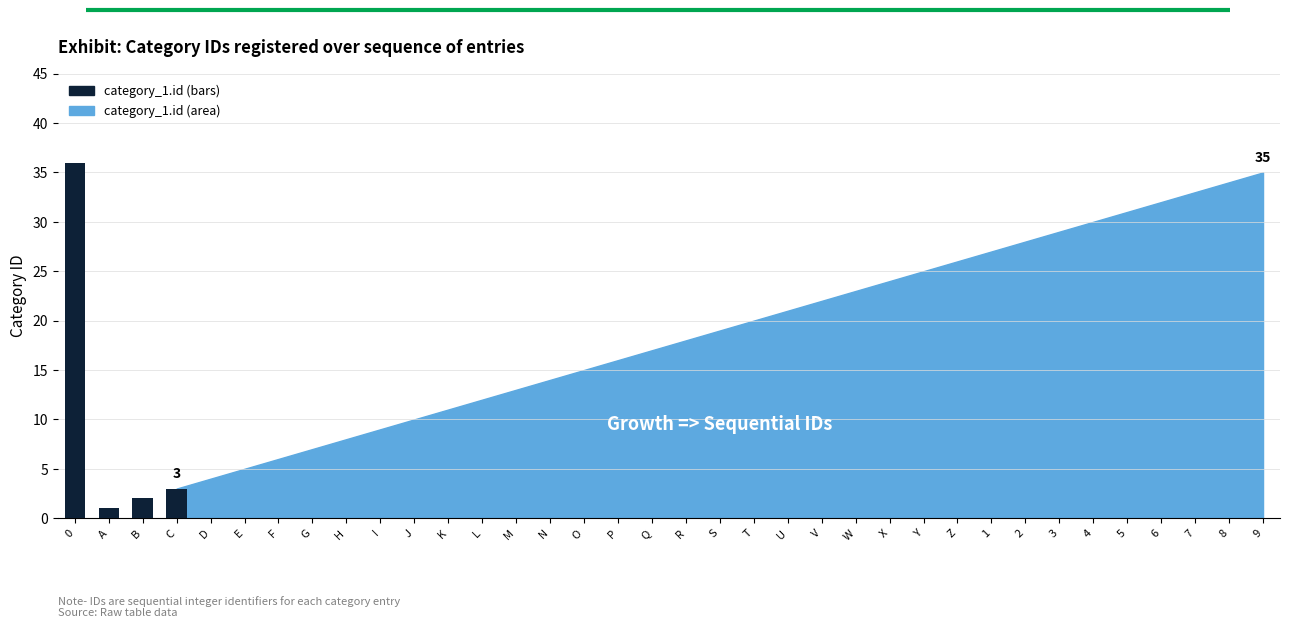

What is the change in value from S to V?

+3